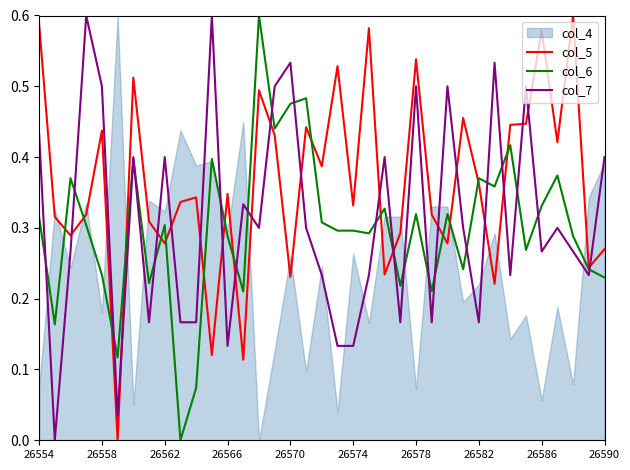

True or false: col_6 and col_5 intersect in this chart.

True